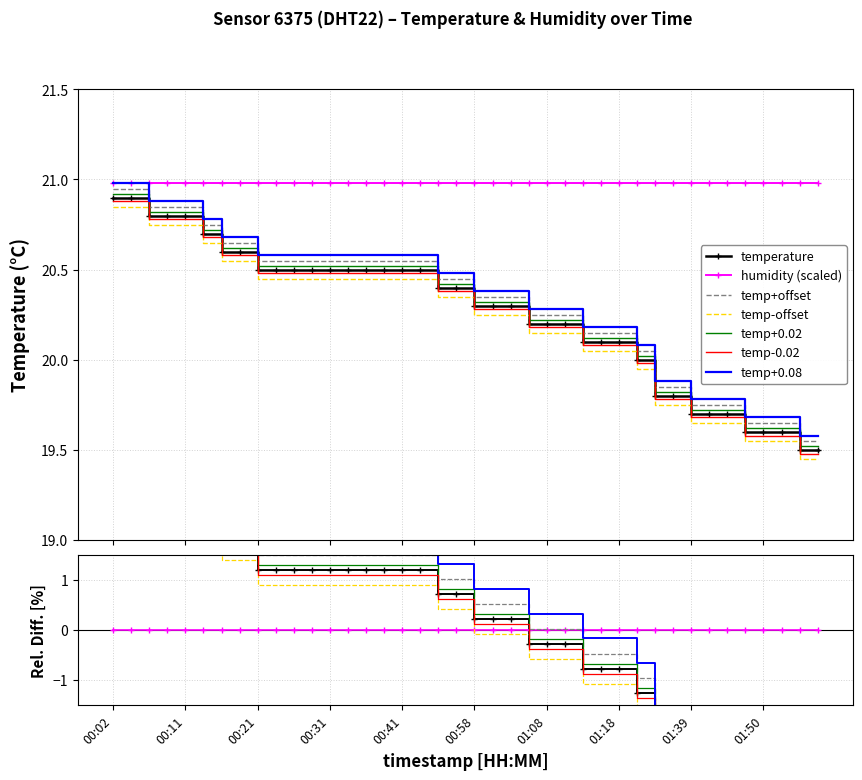

What is the smallest value displayed?

19.5